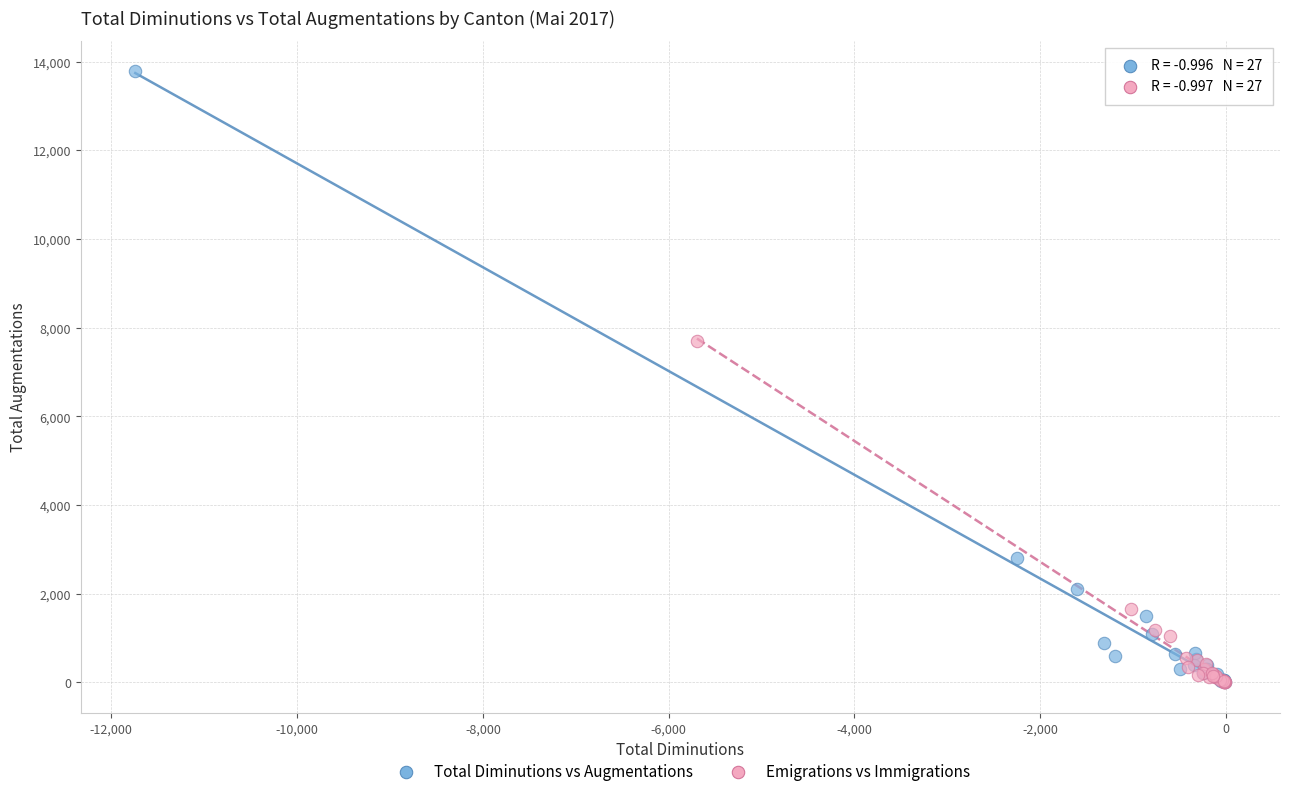

Which series reaches the maximum Y coordinate?

Total Diminutions vs Augmentations